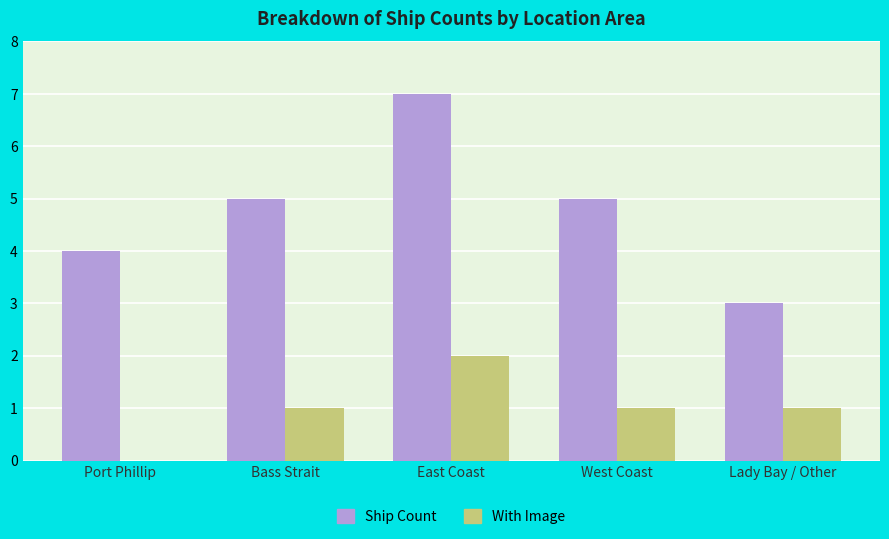

At which category is the sum across all series the highest?

East Coast